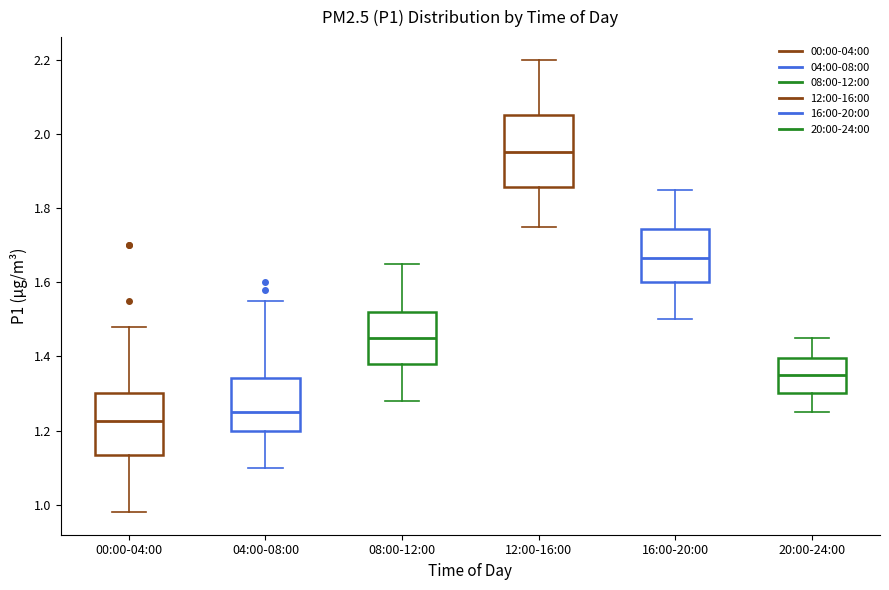

Which box has the lowest median line?

00:00-04:00